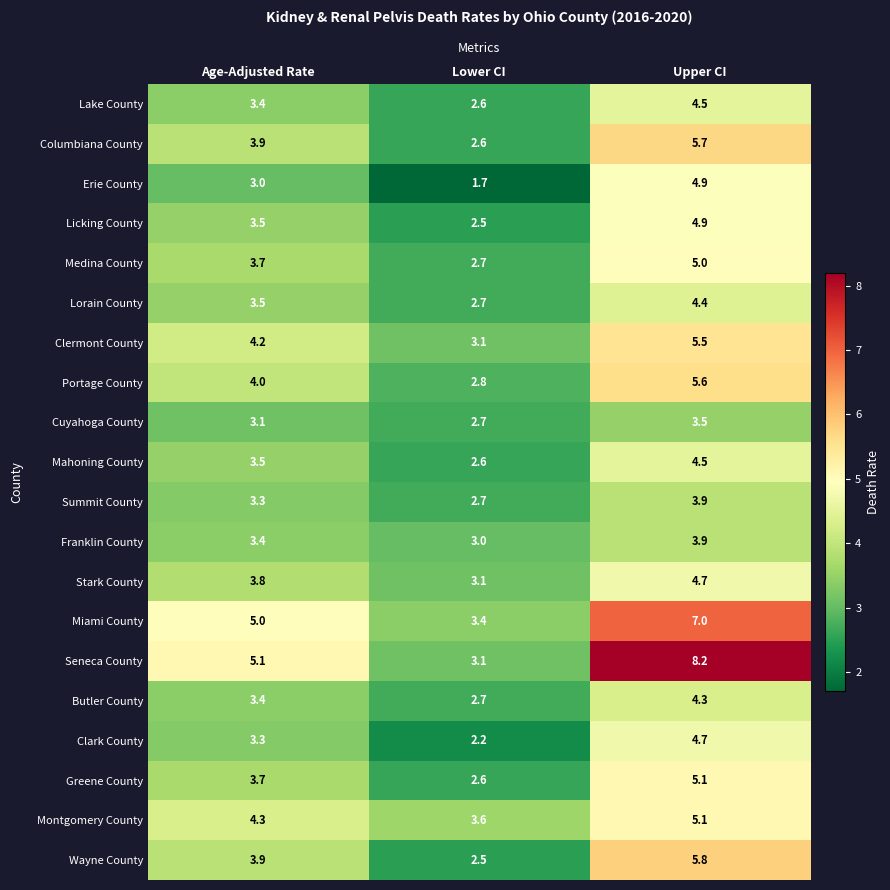

At which label does Licking County reach its minimum?

Lower CI